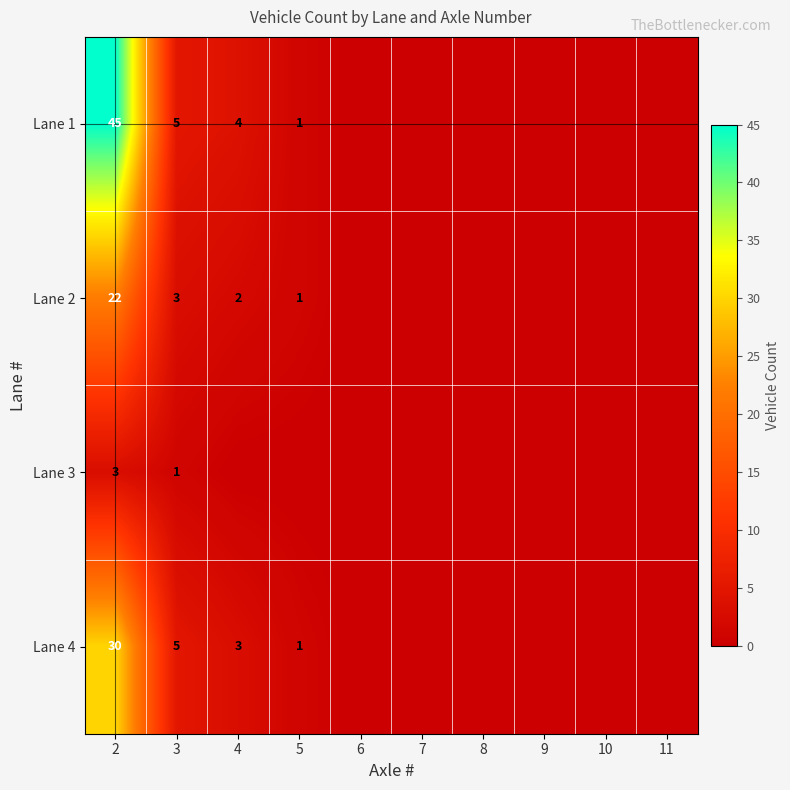

True or false: Lane 1 has a value of 1 at 5.

True